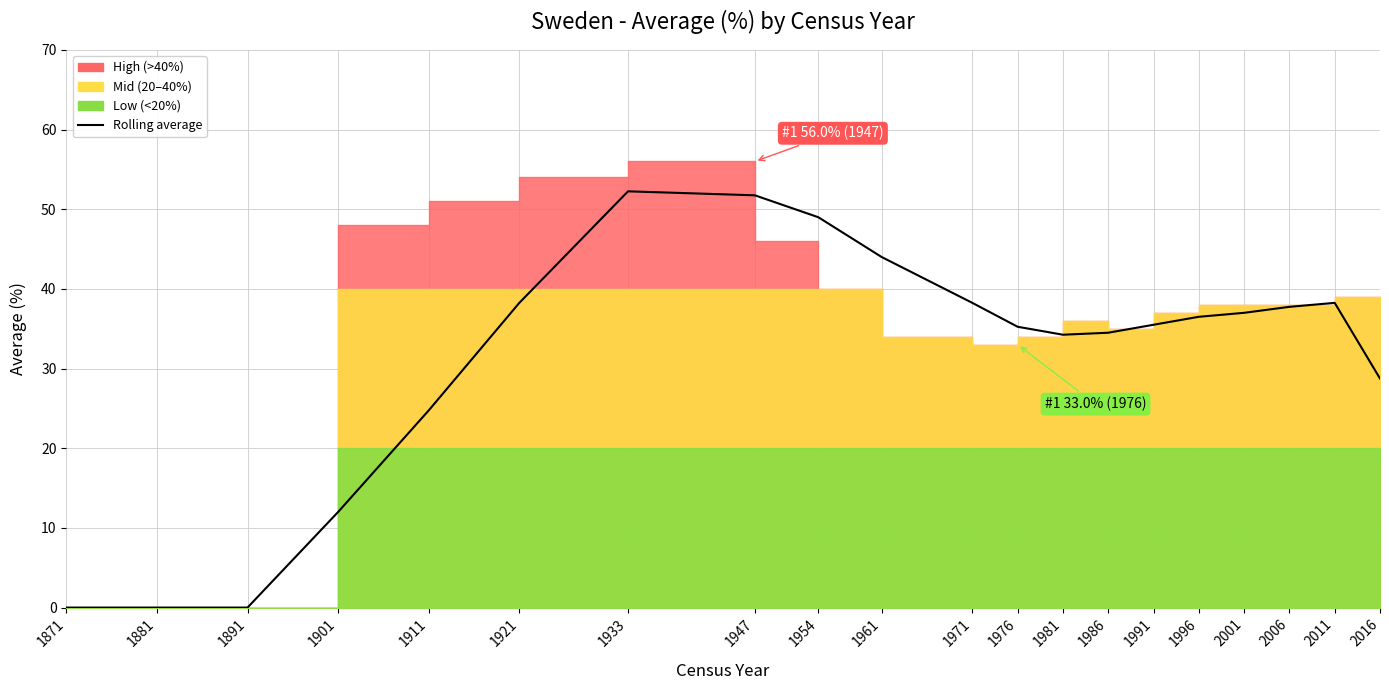

True or false: the data shows 35.2 at 1881.

False